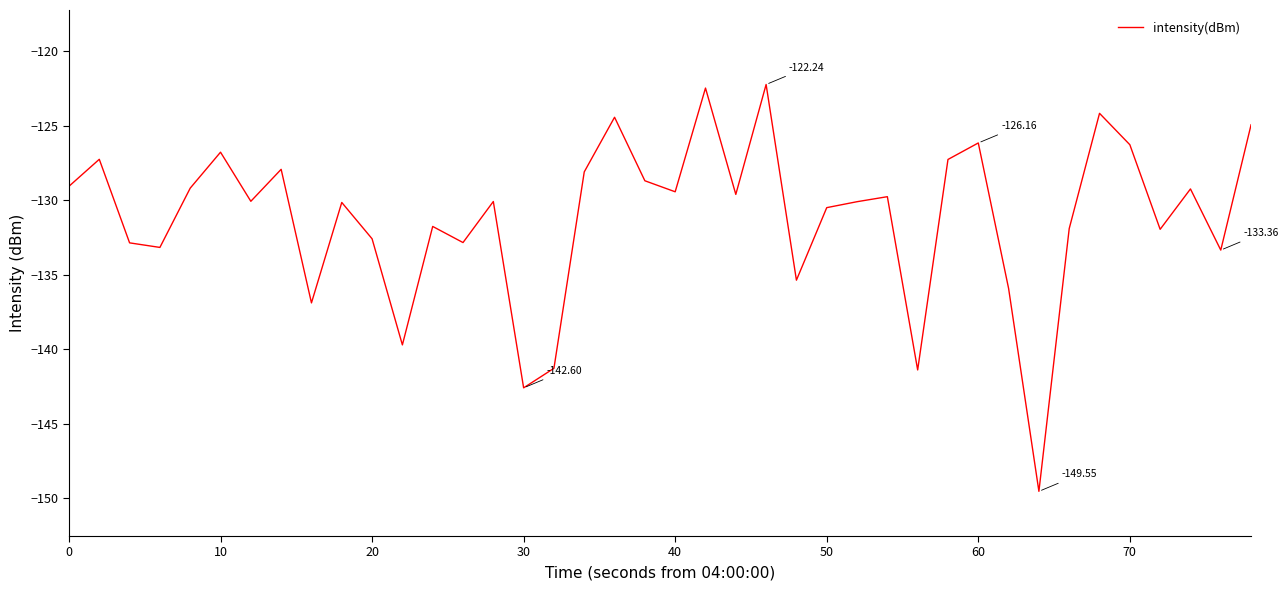

What is the difference between the maximum and minimum values?

27.3